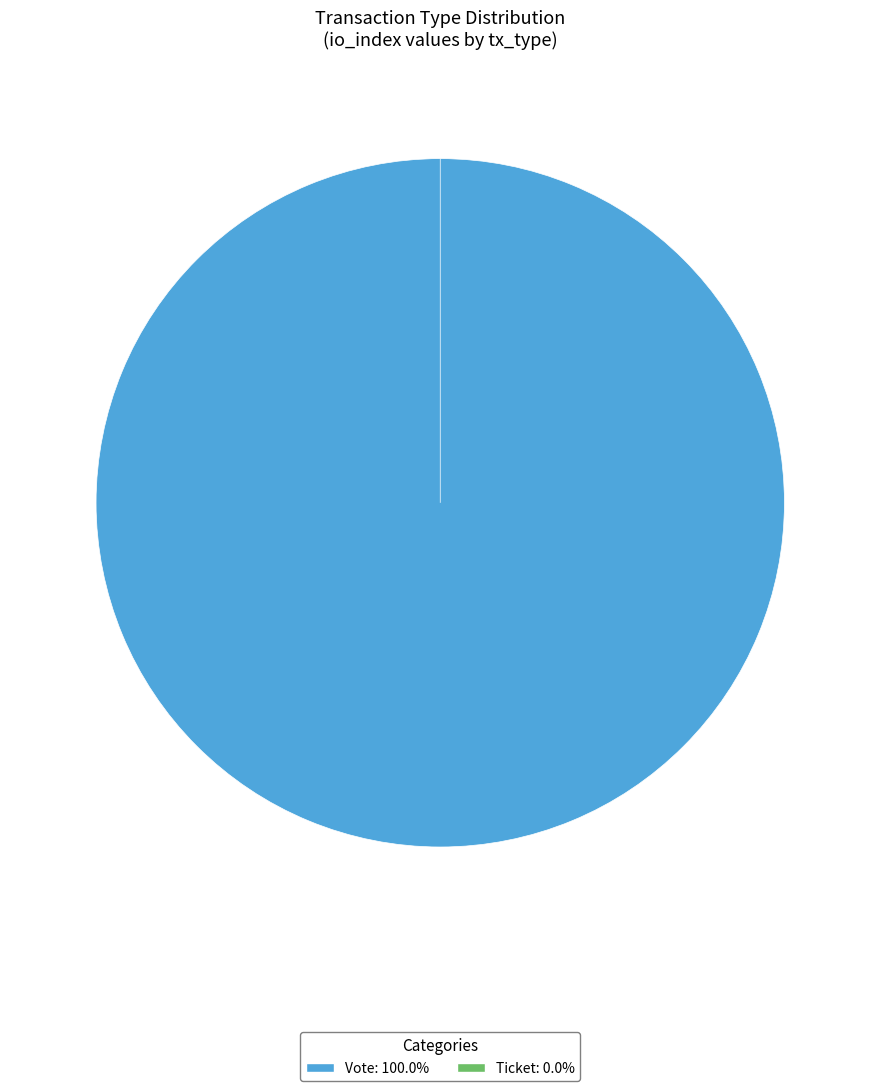

Does Vote account for over 50% of the chart?

Yes